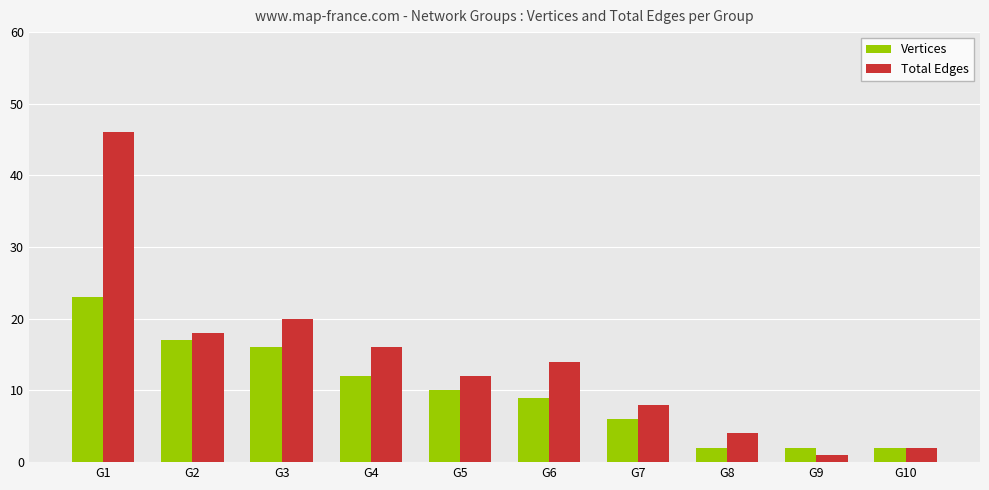

What is the difference between the maximum and second lowest values in the Vertices series?

21